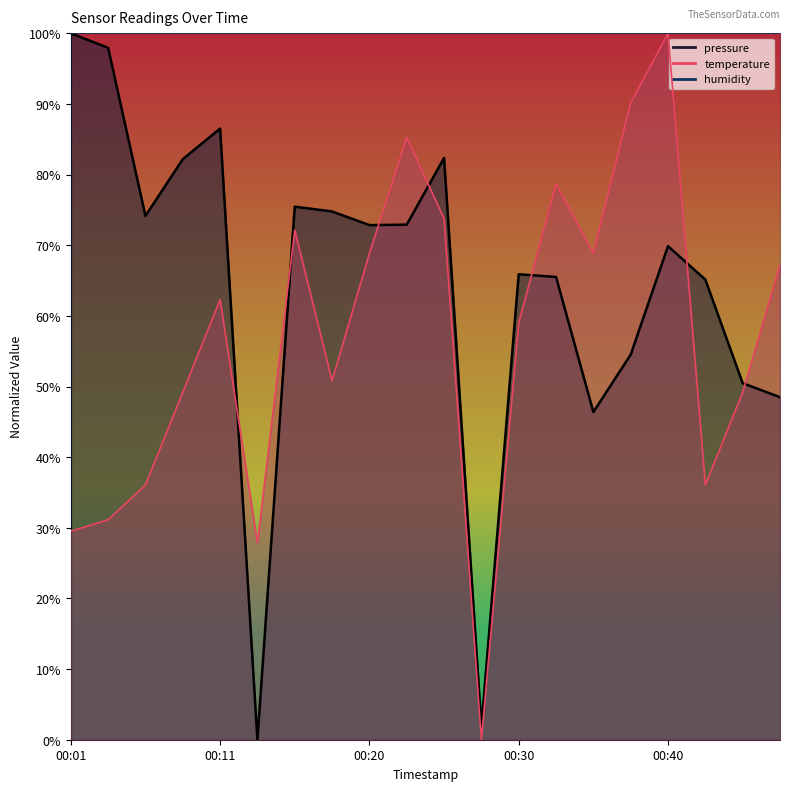

Which series has the widest spread of values?

pressure